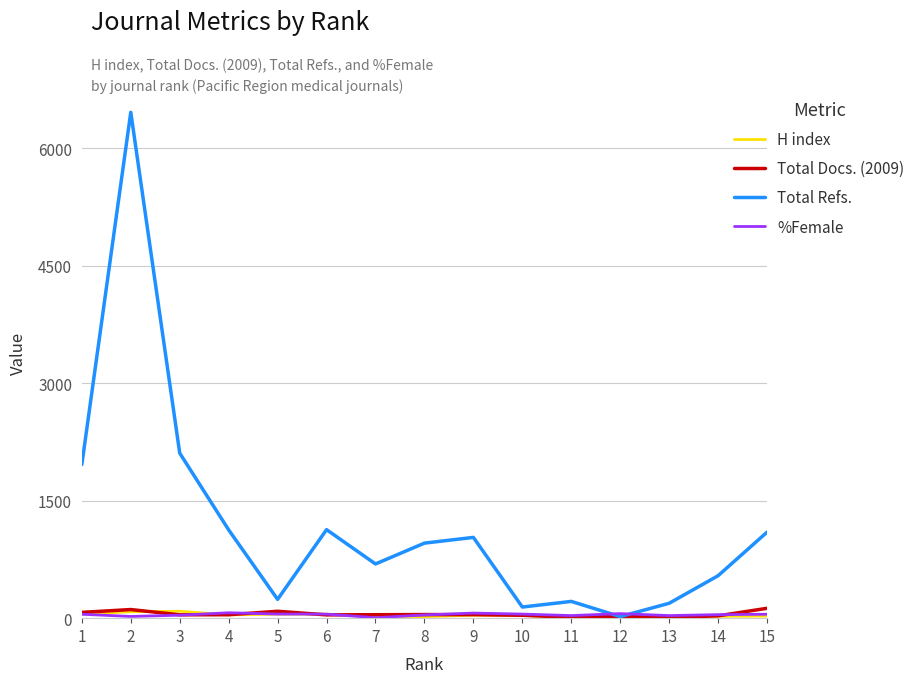

Which series has the largest total across all categories?

Total Refs.